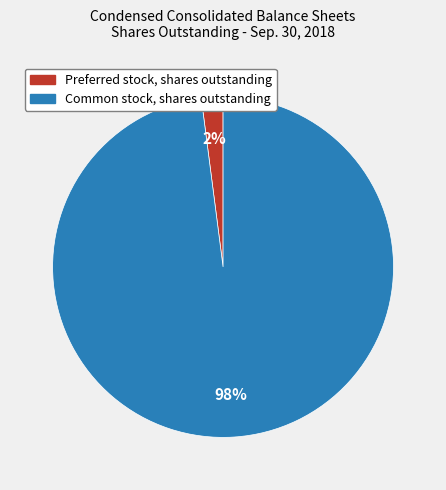

Which category accounts for the majority?

Common stock, shares outstanding